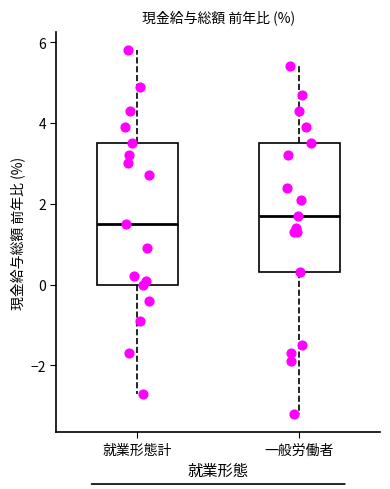

Where is the upper edge of the box for 就業形態計 on the y-axis? The values are not printed on the chart, so give them approximately, as read against the axis.

3.6